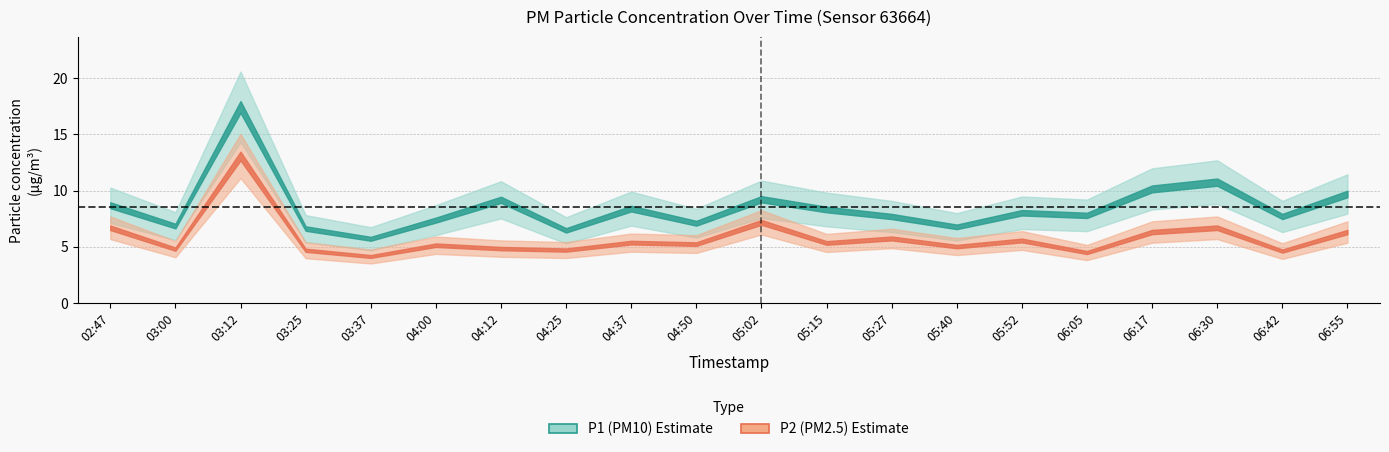

At which label does P2 reach its minimum?

03:37